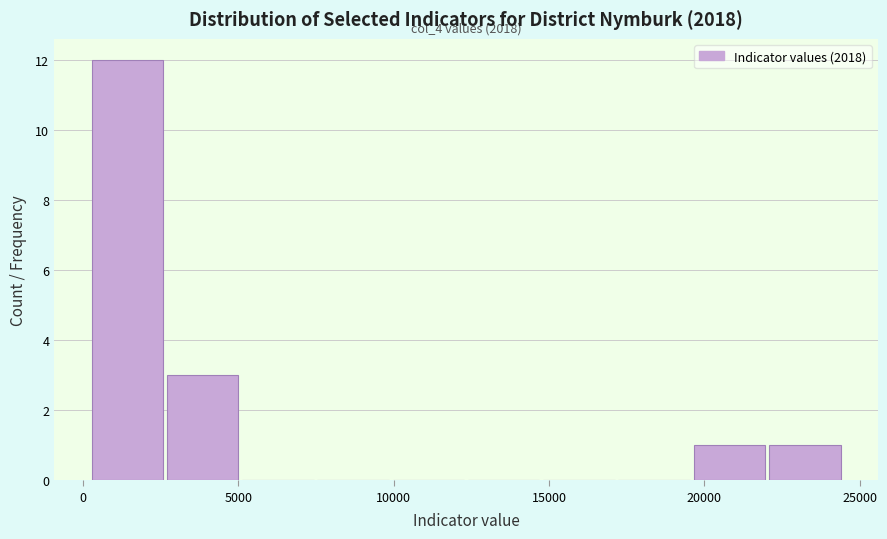

Which range on the x-axis has the tallest bar?

0 to 2500